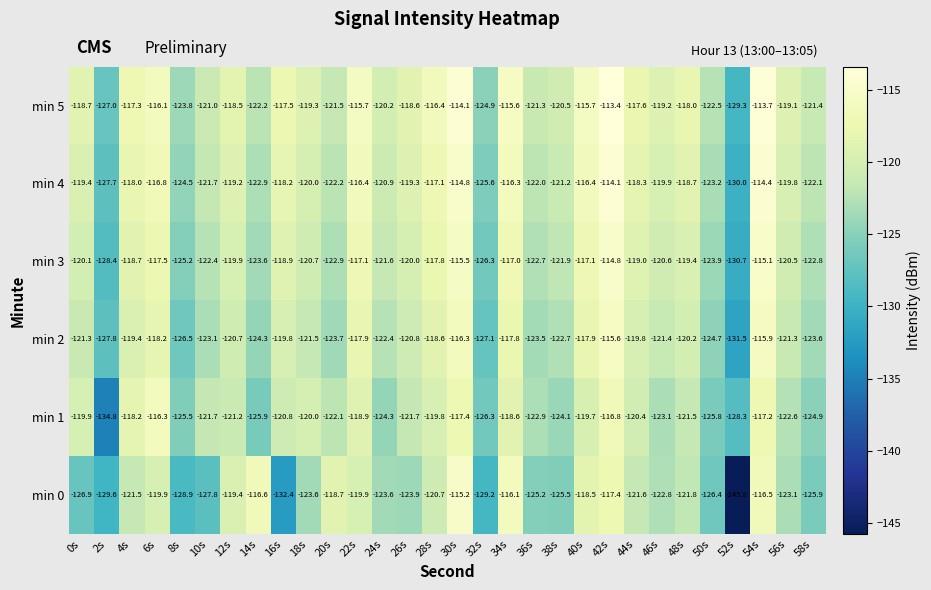

Between 2s and 14s, which series saw the biggest shift?

min 0